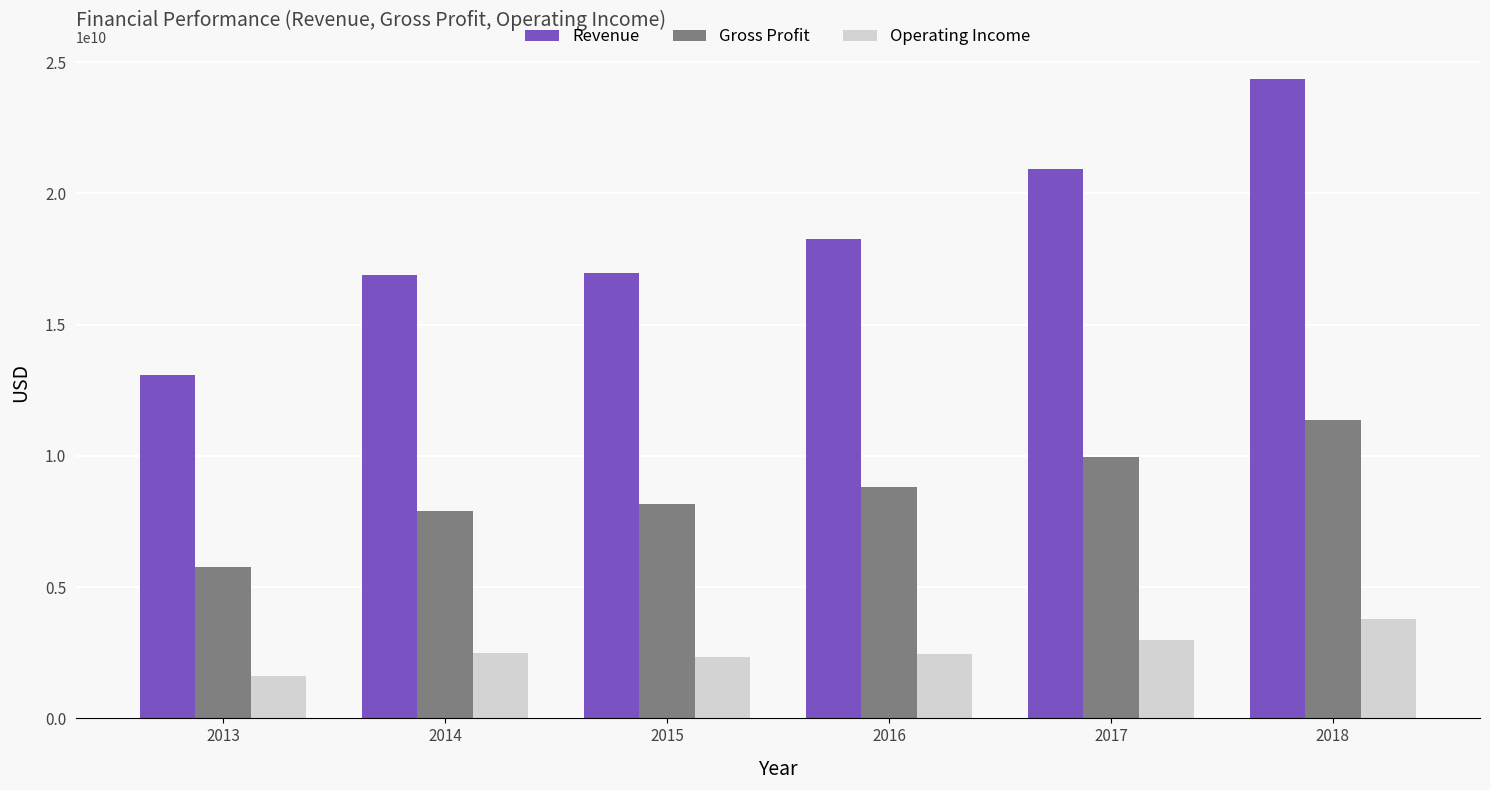

True or false: Gross Profit has a value of 8182700000 at 2015.

True